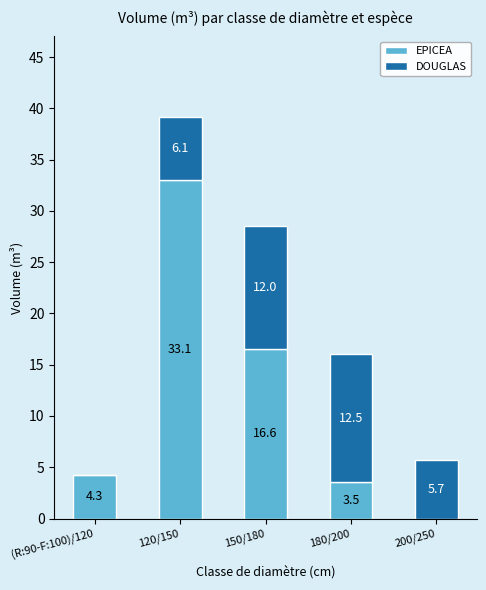

True or false: EPICEA has a value of 47.2 at 120/150.

False